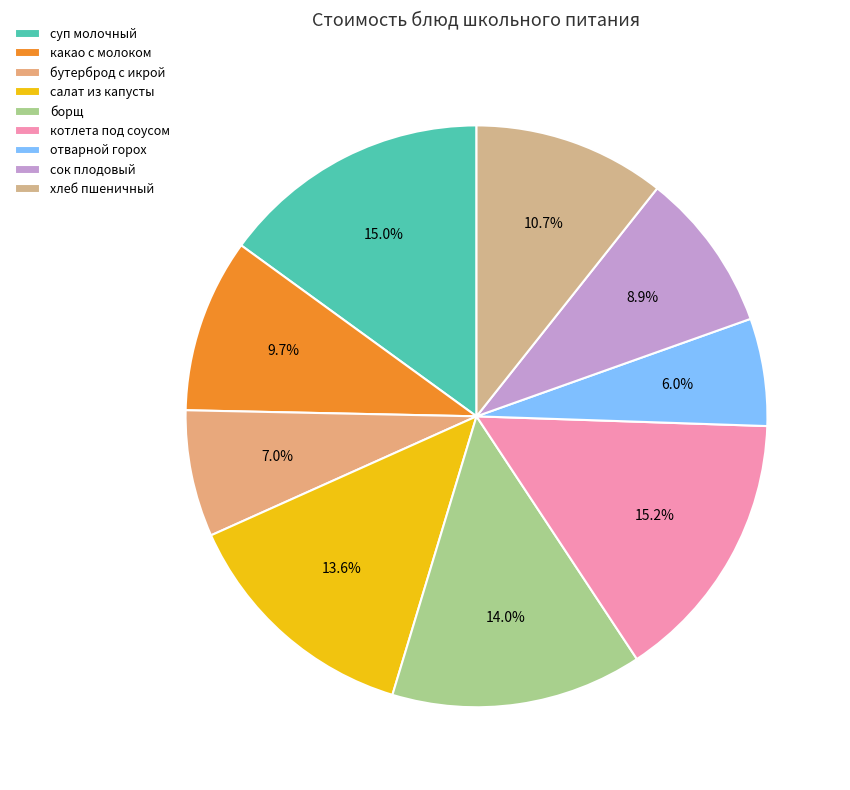

Do сок плодовый and котлета под соусом together represent more than half of the pie?

No